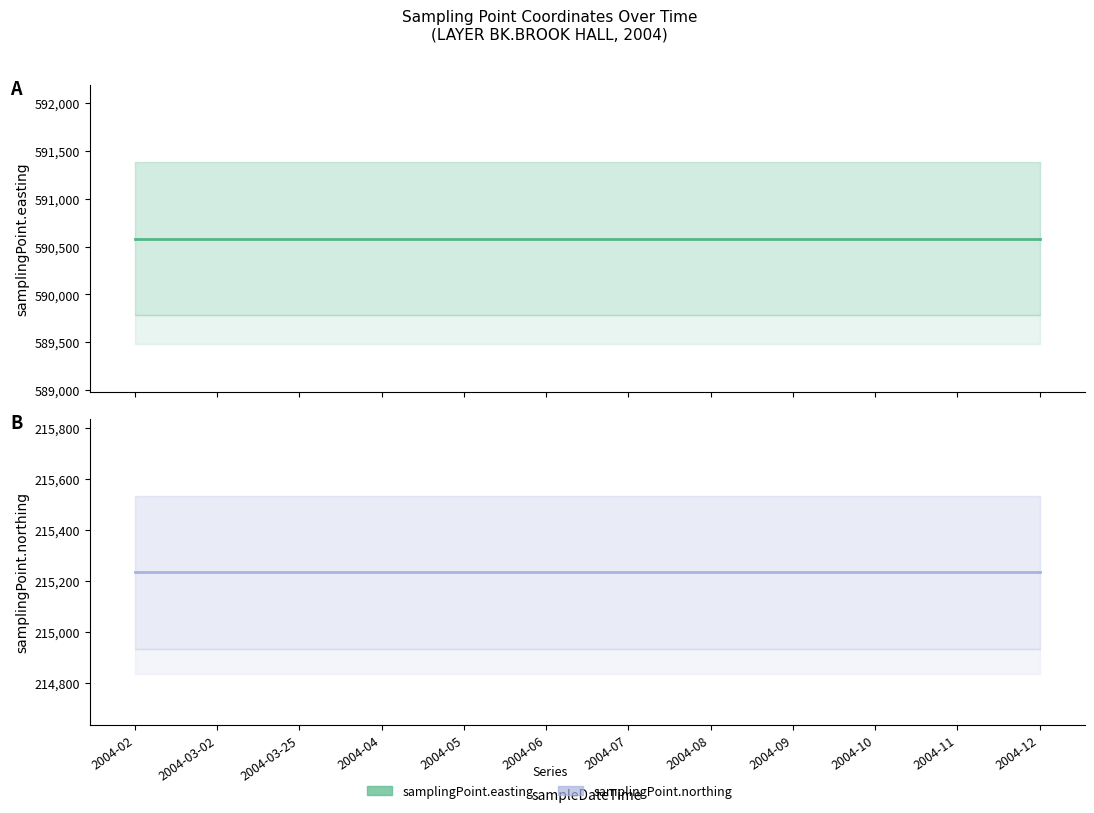

What are all the series names shown in the legend?

samplingPoint.easting, samplingPoint.northing